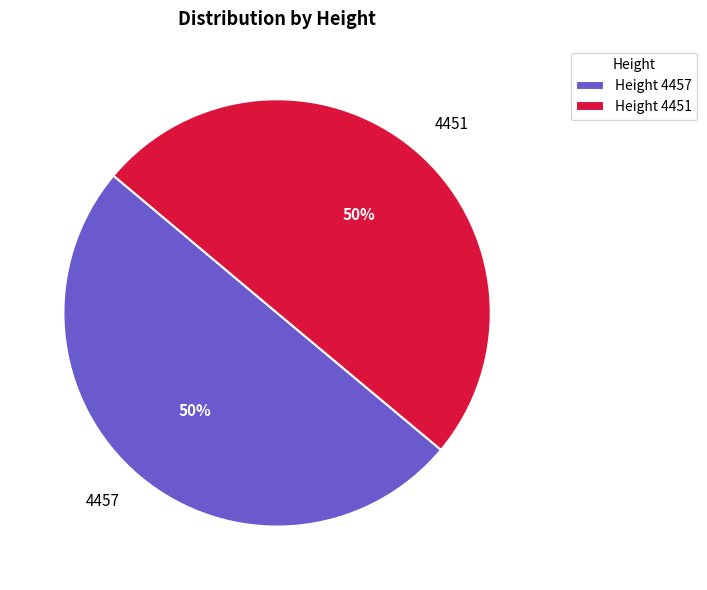

Combined, do 4457 and 4451 account for over 50%?

Yes